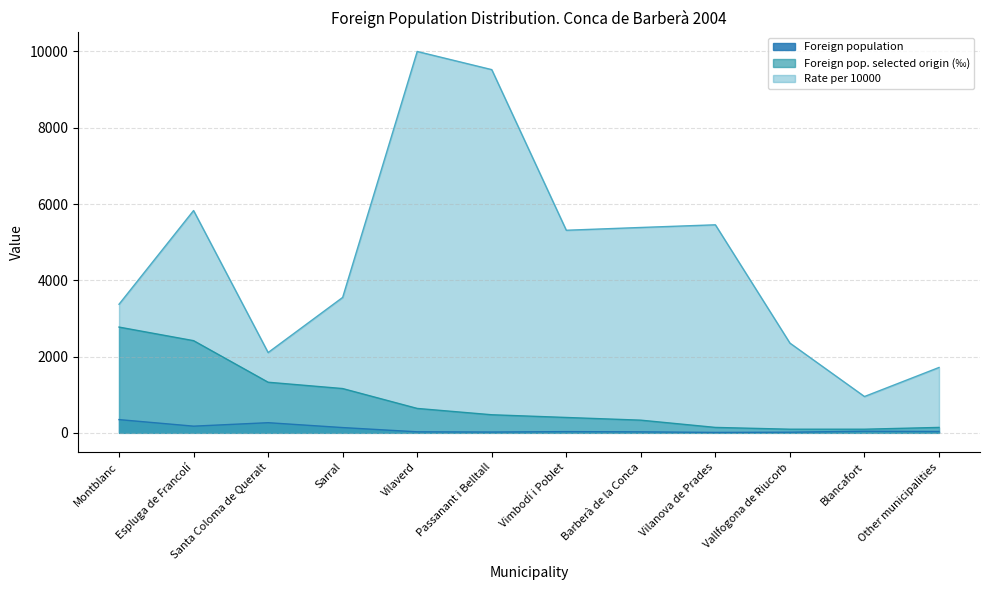

At which category is the sum across all series the highest?

Vilaverd